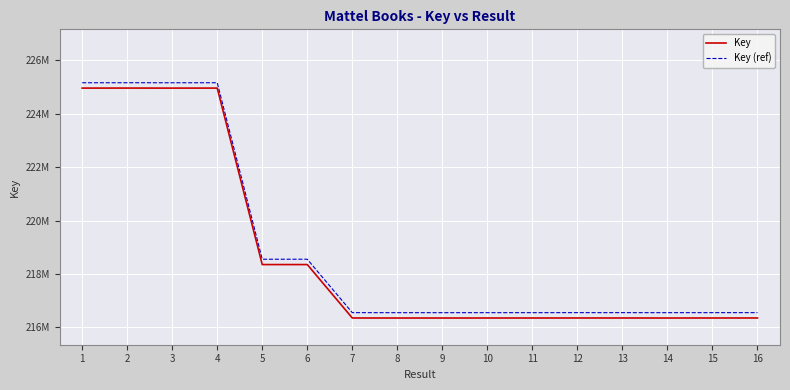

What is the value of the Key (ref) point at the 2nd from the left?

225166238